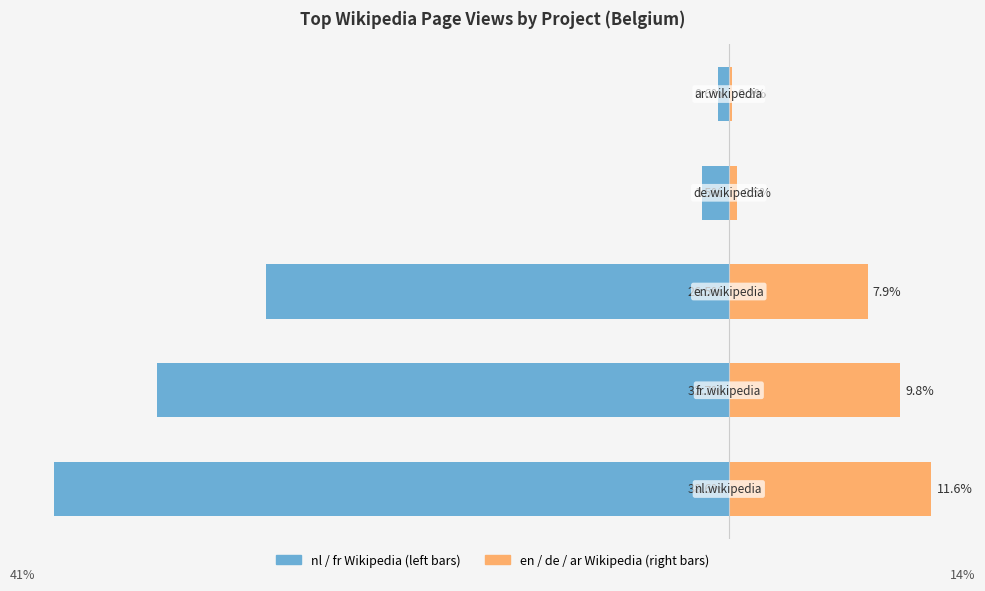

Reading left to right, what are all the values shown in this chart?

nl / fr Wikipedia: -38.6	-32.7	-26.5	-1.5	-0.6
en / de / ar Wikipedia: 11.6	9.8	7.9	0.5	0.2